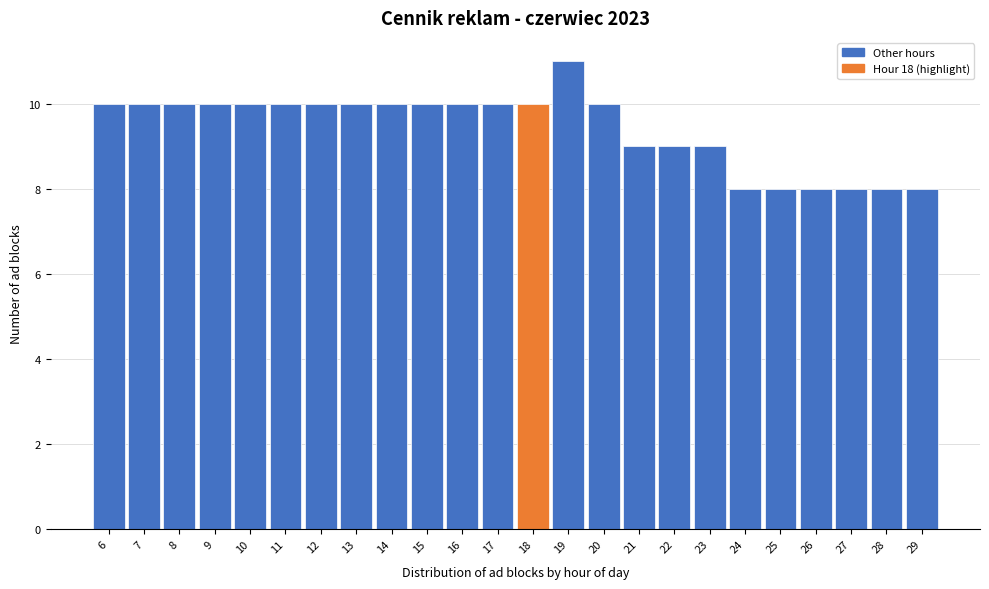

Reading left to right, transcribe all the data shown in this chart.

6=10	7=10	8=10	9=10	10=10	11=10	12=10	13=10	14=10	15=10	16=10	17=10	18=10	19=11	20=10	21=9	22=9	23=9	24=8	25=8	26=8	27=8	28=8	29=8